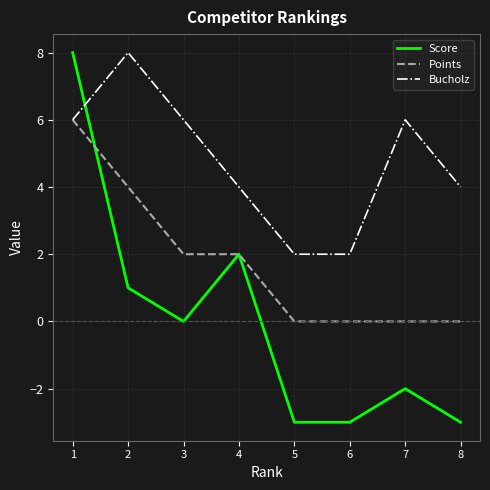

What are all the series names shown in the legend?

Score, Points, Bucholz